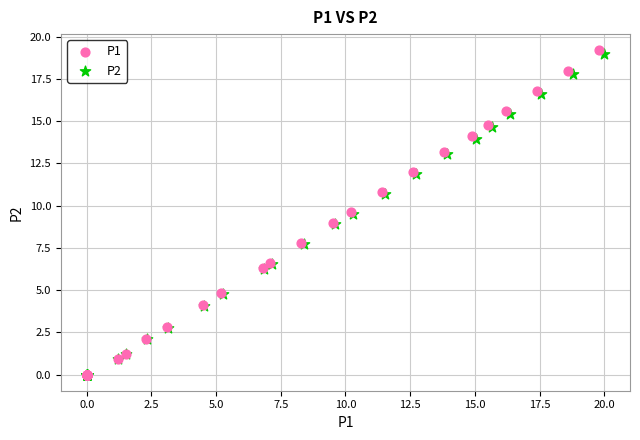

Which series has the largest Y range (max minus min)?

P1